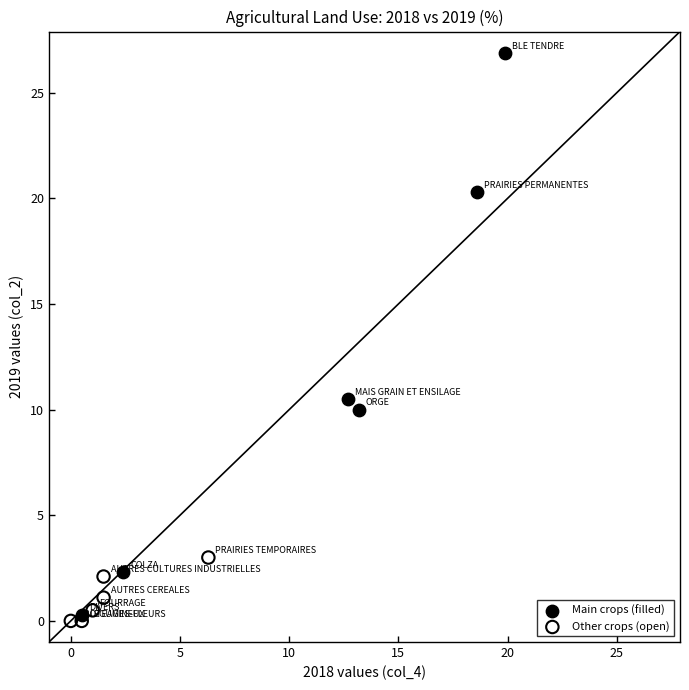

Which series has the largest Y range (max minus min)?

Main crops (filled)